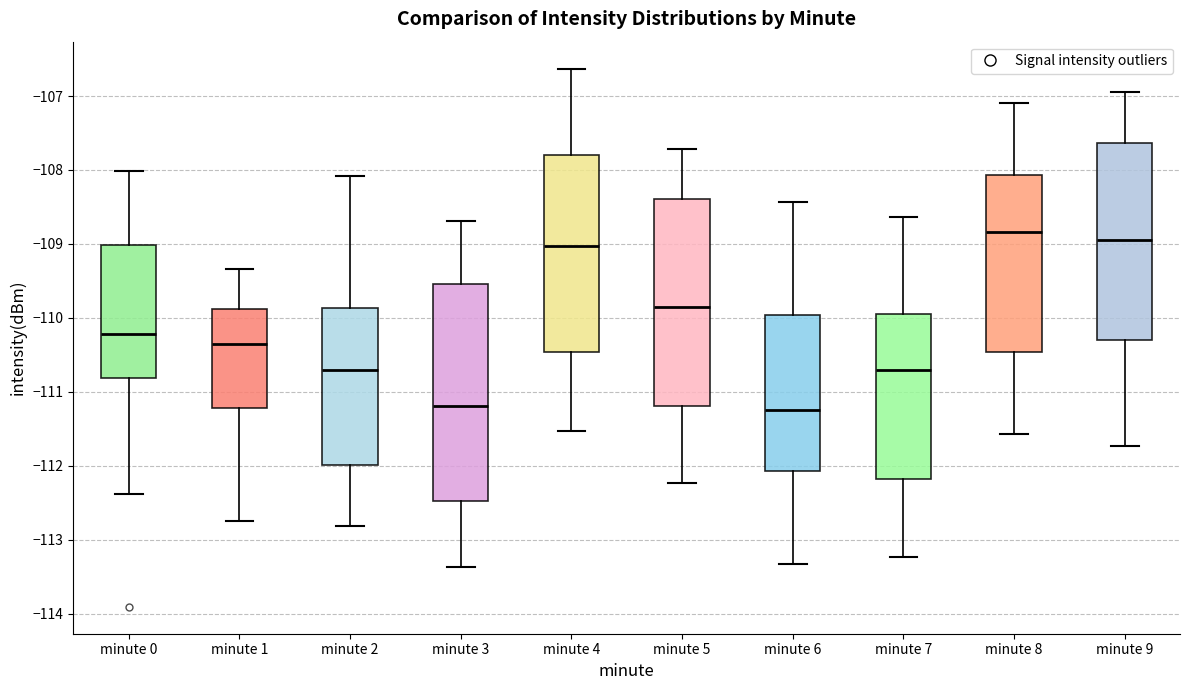

Reading left to right, read every box against the y-axis: the position of its median line, the range the box covers, and the ends of its whiskers. The values are not printed on the chart, so give them approximately, as read against the axis.

minute 0: median -110.2, box -110.8 to -109.0, whiskers -112.4 to -108.0
minute 1: median -110.4, box -111.2 to -109.9, whiskers -112.8 to -109.3
minute 2: median -110.7, box -112.0 to -109.9, whiskers -112.8 to -108.1
minute 3: median -111.2, box -112.5 to -109.5, whiskers -113.4 to -108.7
minute 4: median -109.0, box -110.5 to -107.8, whiskers -111.5 to -106.6
minute 5: median -109.9, box -111.2 to -108.4, whiskers -112.2 to -107.7
minute 6: median -111.3, box -112.1 to -110.0, whiskers -113.3 to -108.4
minute 7: median -110.7, box -112.2 to -109.9, whiskers -113.2 to -108.6
minute 8: median -108.8, box -110.5 to -108.1, whiskers -111.6 to -107.1
minute 9: median -108.9, box -110.3 to -107.6, whiskers -111.7 to -106.9